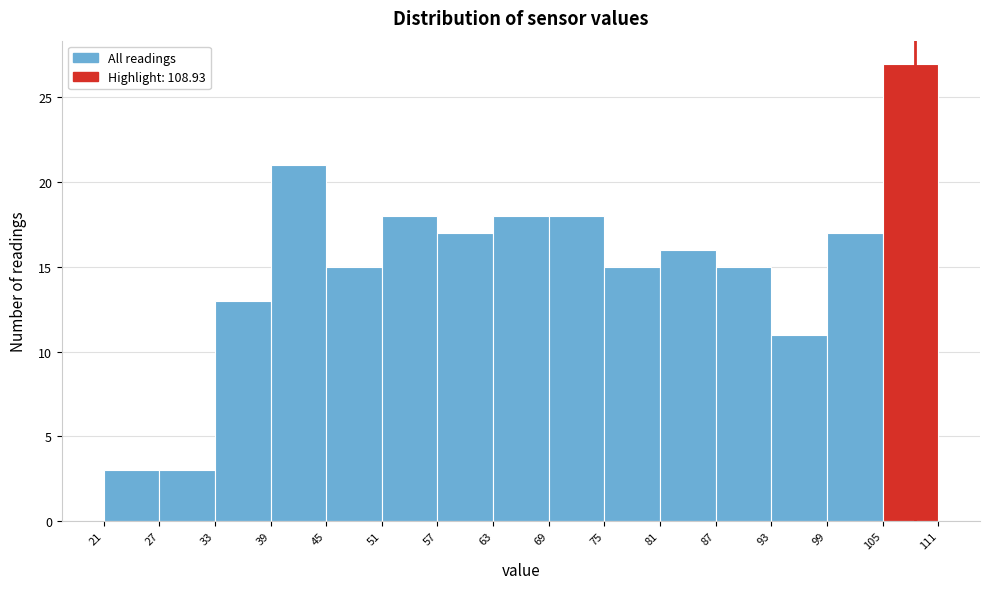

What is the height of the bar covering 81 to 87 on the x-axis? The values are not printed on the chart, so give them approximately, as read against the axis.

16